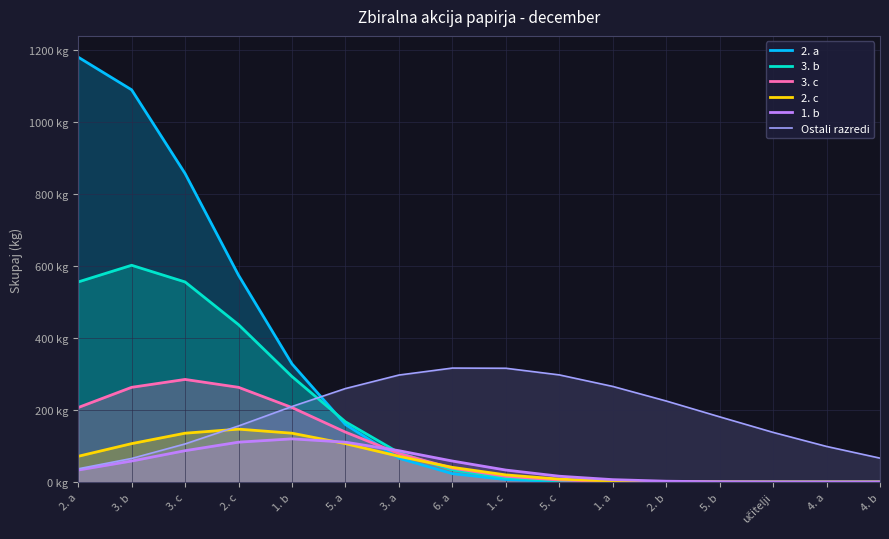

Which series has the largest total across all categories?

2. a